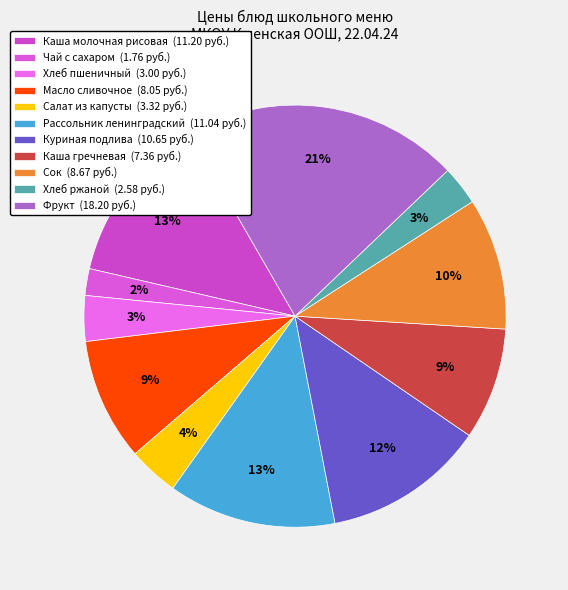

Which category has the smallest portion of the pie?

Чай с сахаром